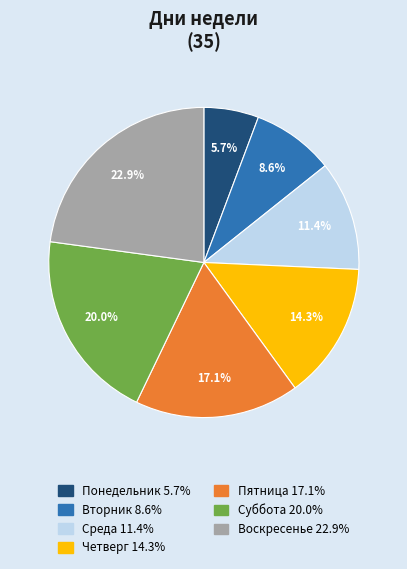

Is there any slice that represents more than half of the pie?

No